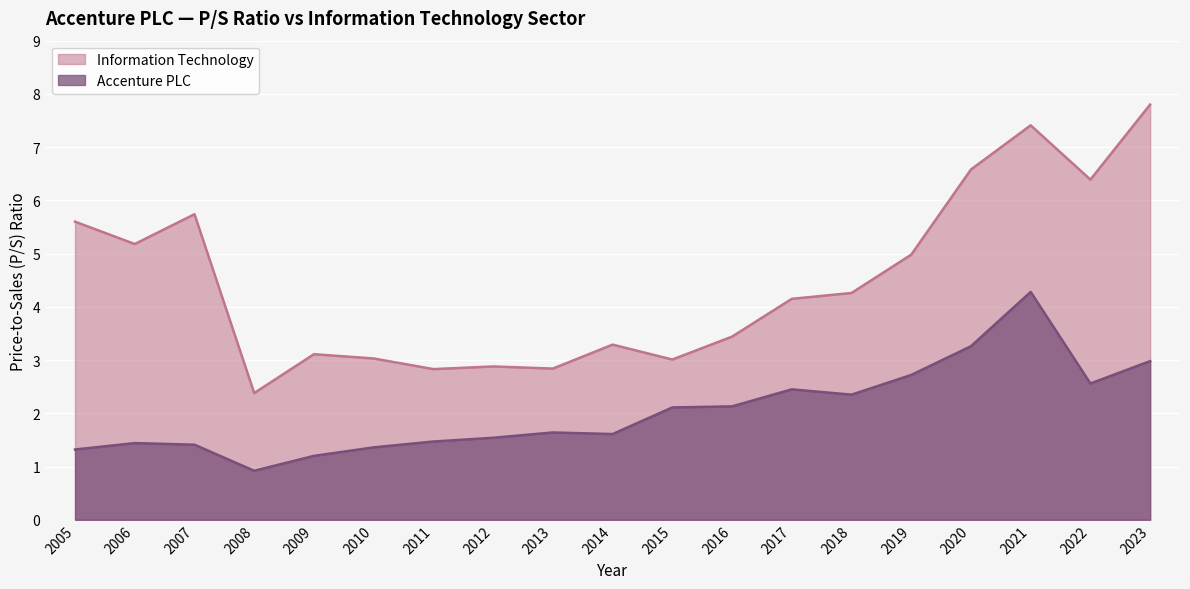

Where does the Accenture PLC series first go above 1?

2005